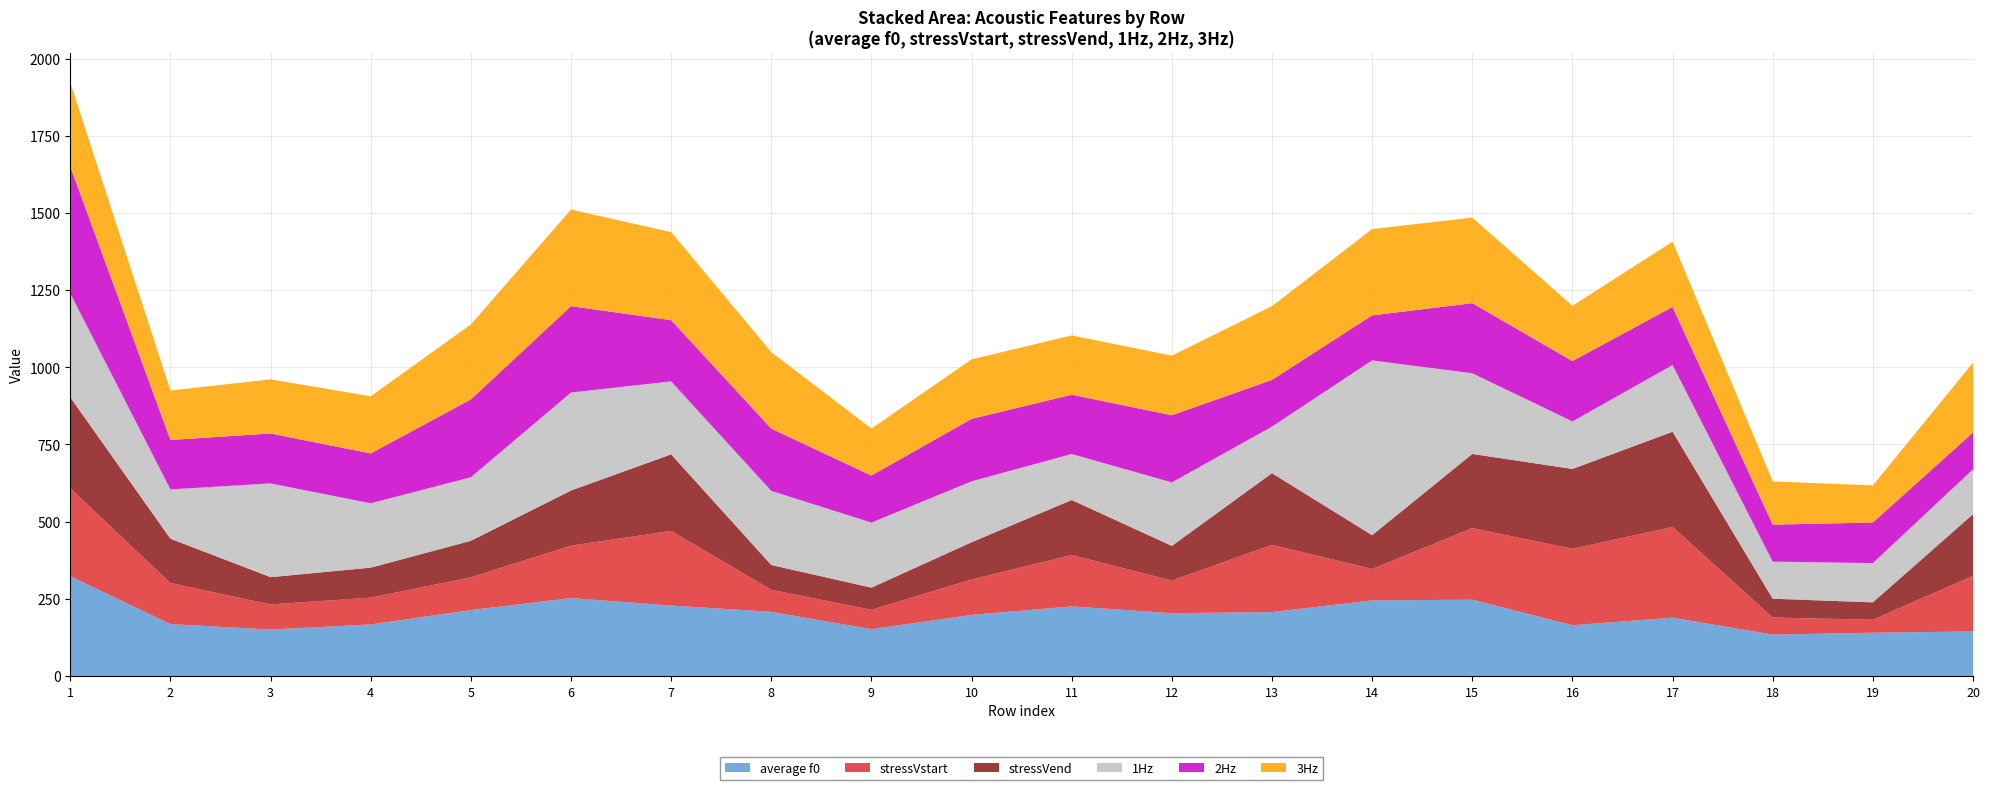

Reading right to left, what are all the values shown in this chart?

average f0: 144.3	140.1	134.1	188.9	164.4	247.3	244.8	207.1	203.4	225.5	197.8	151.7	207.8	228.1	252.5	213.5	166.9	150.5	168.0	323.3
stressVstart: 180.2	42.1	55.3	294.2	247.6	231.7	101.9	217.8	105.8	166.5	114.8	62.7	71.4	241.9	169.7	106.1	86.8	81.3	133.2	284.7
stressVend: 199.7	56.3	60.9	308.1	258.7	240.3	109.4	232.2	112.3	178.1	120.7	71.7	80.3	247.9	178.7	118.3	97.1	88.3	143.6	294.9
1Hz: 145.3	127.2	120.1	216.1	154.0	261.4	566.2	151.0	205.6	149.0	197.3	210.8	240.0	236.4	317.3	206.0	208.6	303.8	159.6	336.3
2Hz: 119.3	131.4	120.0	188.2	195.4	227.0	145.8	151.0	217.6	192.1	202.2	152.4	201.7	198.4	279.8	252.0	161.5	161.7	160.2	411.2
3Hz: 226.4	120.3	140.0	211.6	179.1	277.3	279.6	239.2	193.0	192.1	192.8	152.4	247.9	285.2	313.1	243.0	185.2	175.4	160.2	272.0